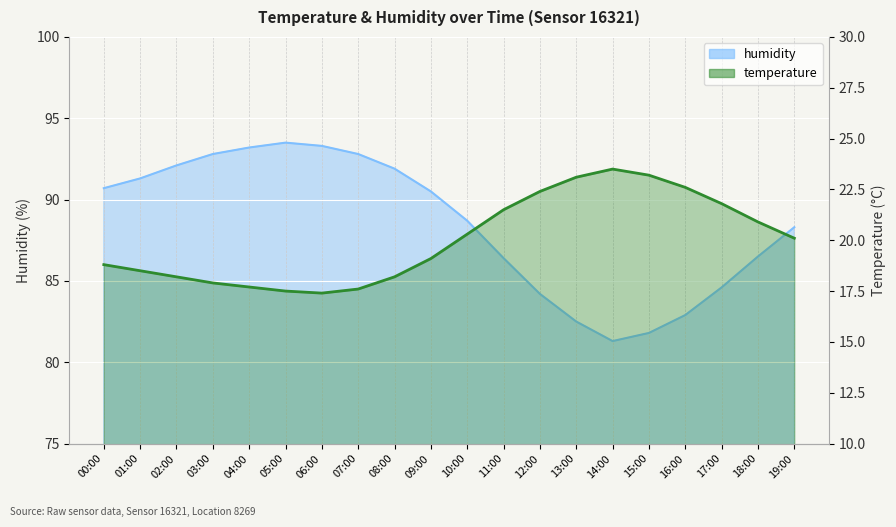

Where is the first local maximum for temperature?

14:00